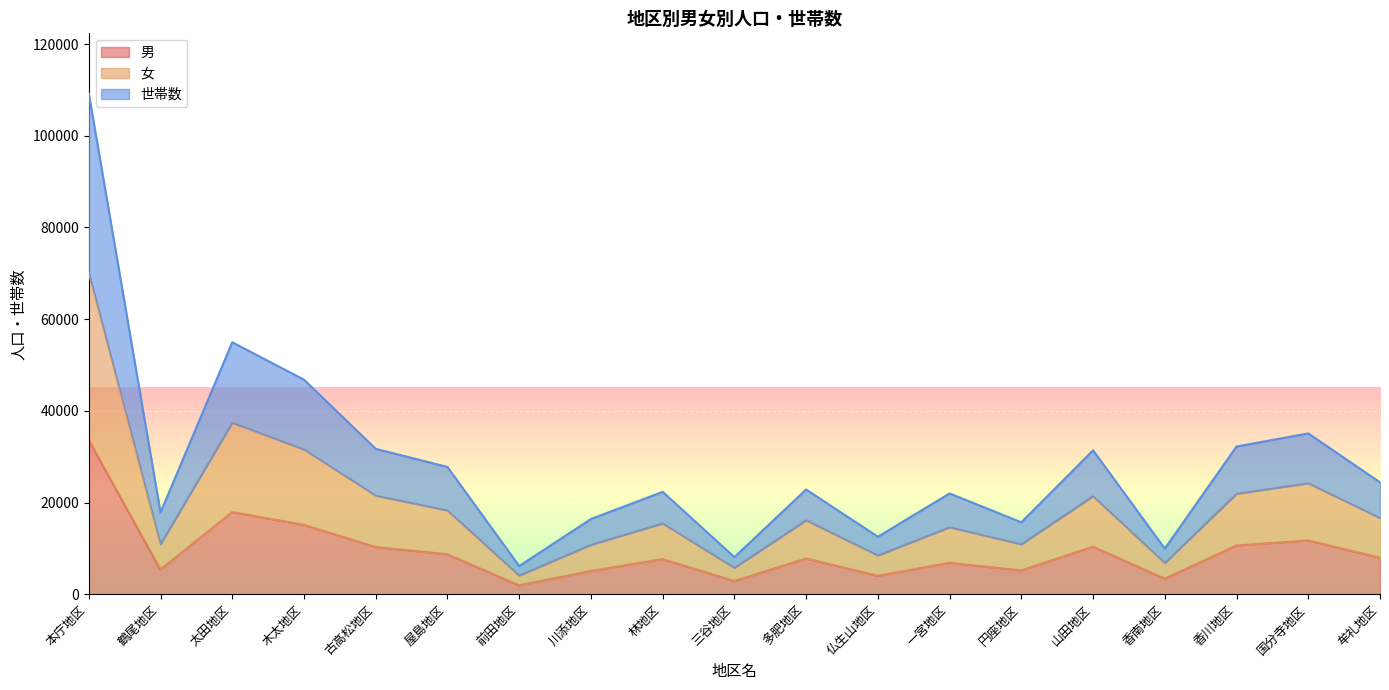

Which series changed the most between 古高松地区 and 一宮地区?

世帯数